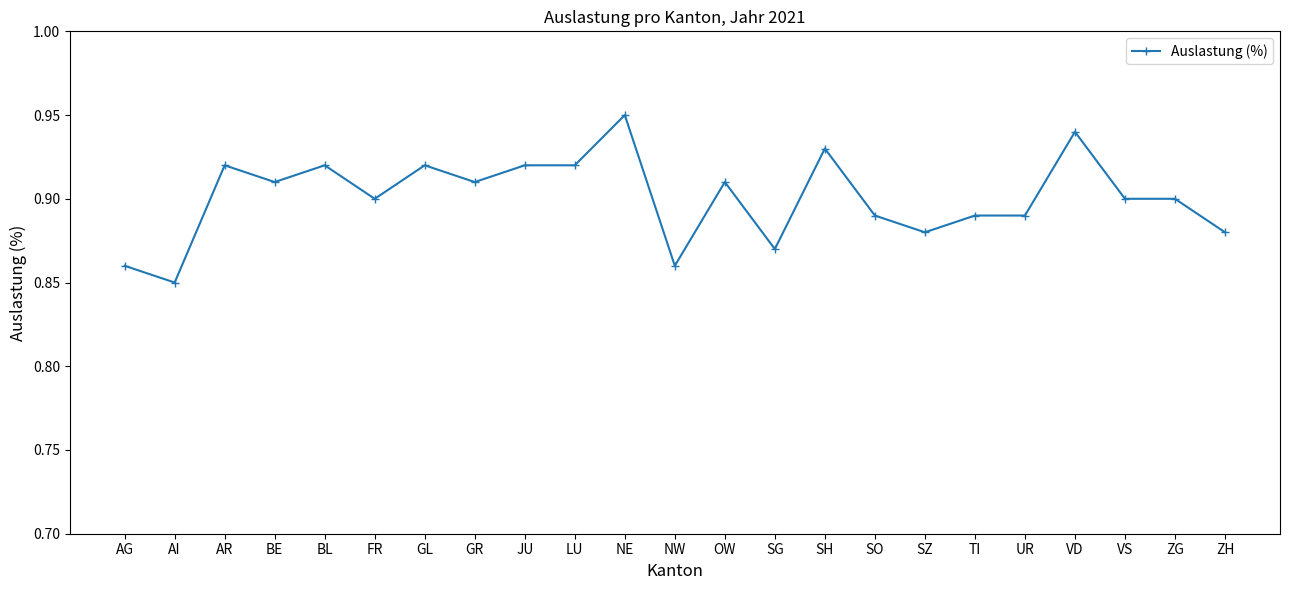

What is the difference between the maximum and minimum values?

0.1